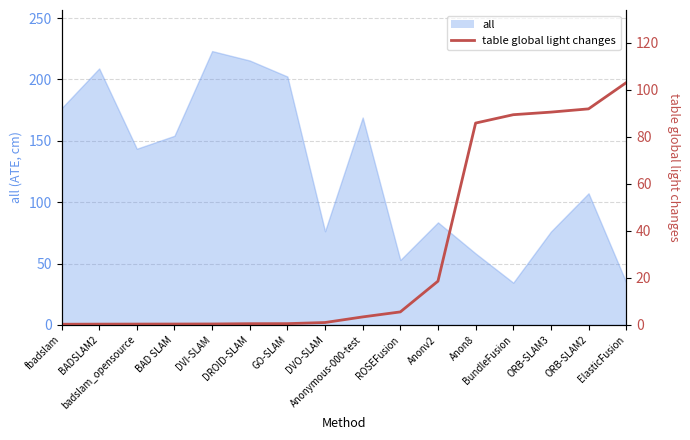

What position from the left is ORB-SLAM2?

15